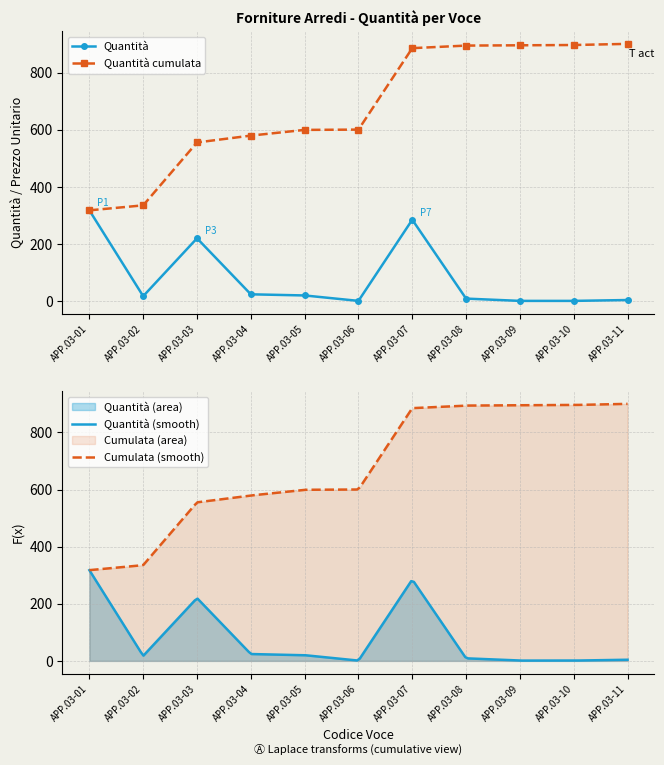

At which label is the value closest to 159?

APP.03-03